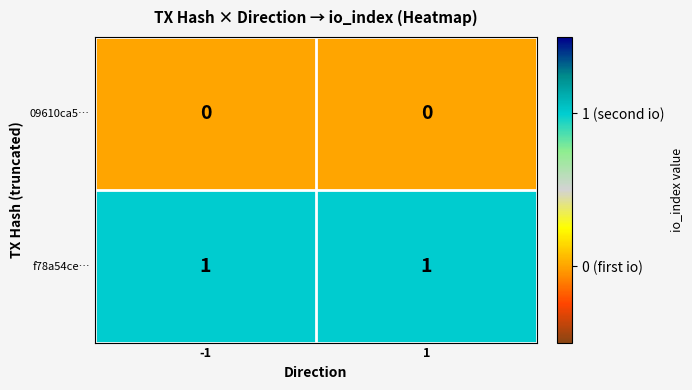

List the series in order of their peak value, lowest first.

09610ca5…, f78a54ce…